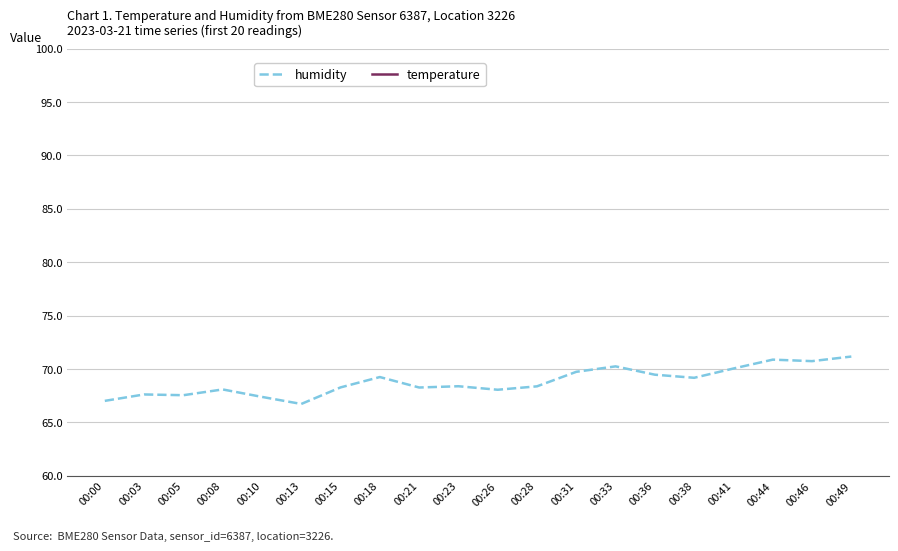

The value of humidity at 00:10 is 67.4. True or false?

True